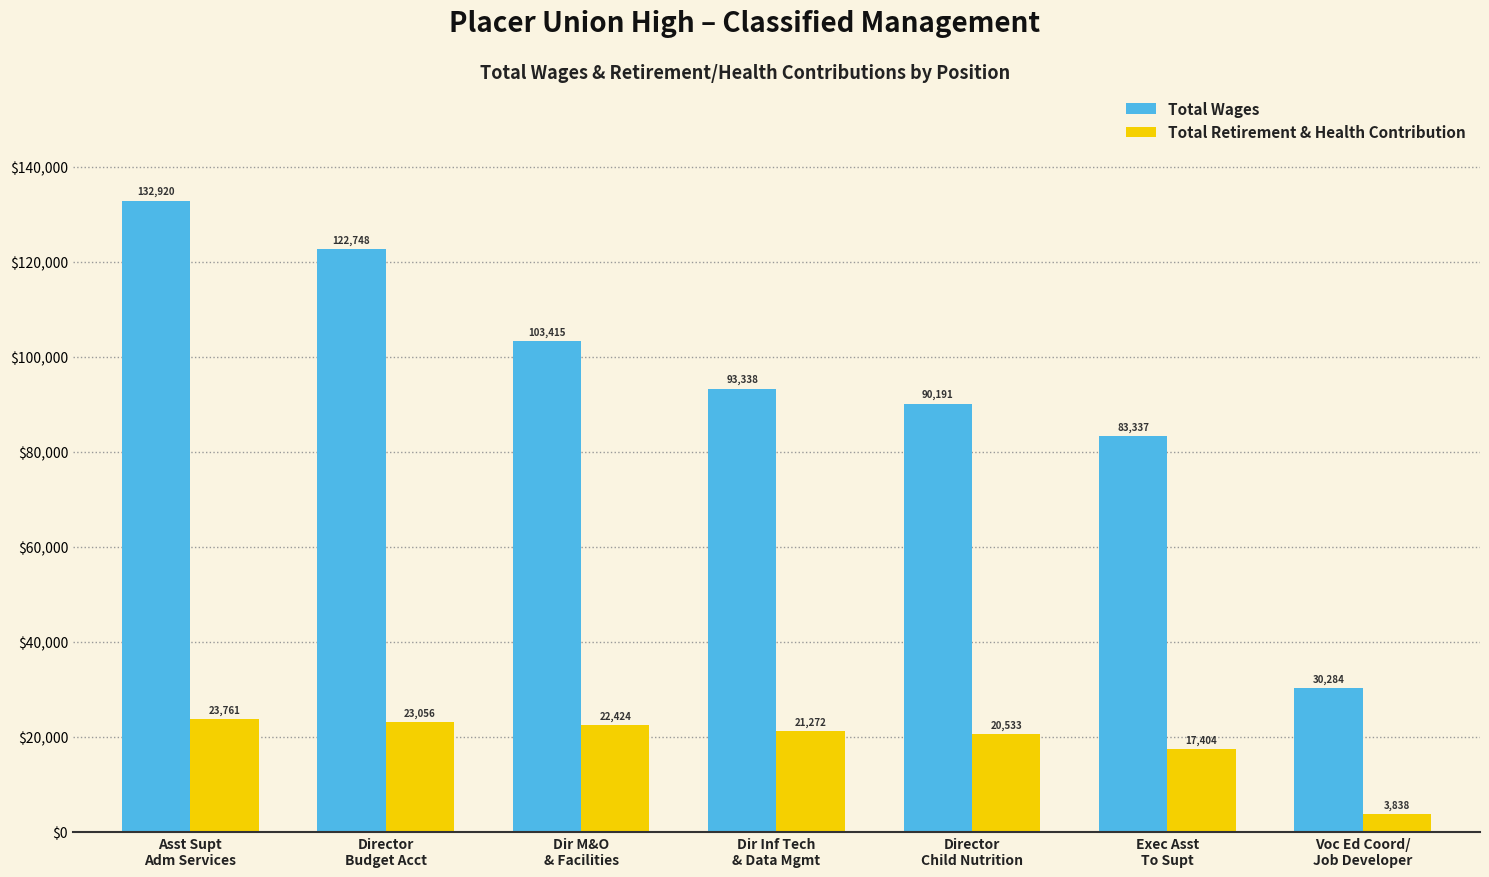

Which series has the largest total across all categories?

Total Wages